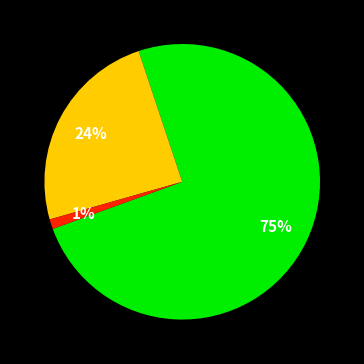

Is there any slice that represents more than half of the pie?

Yes